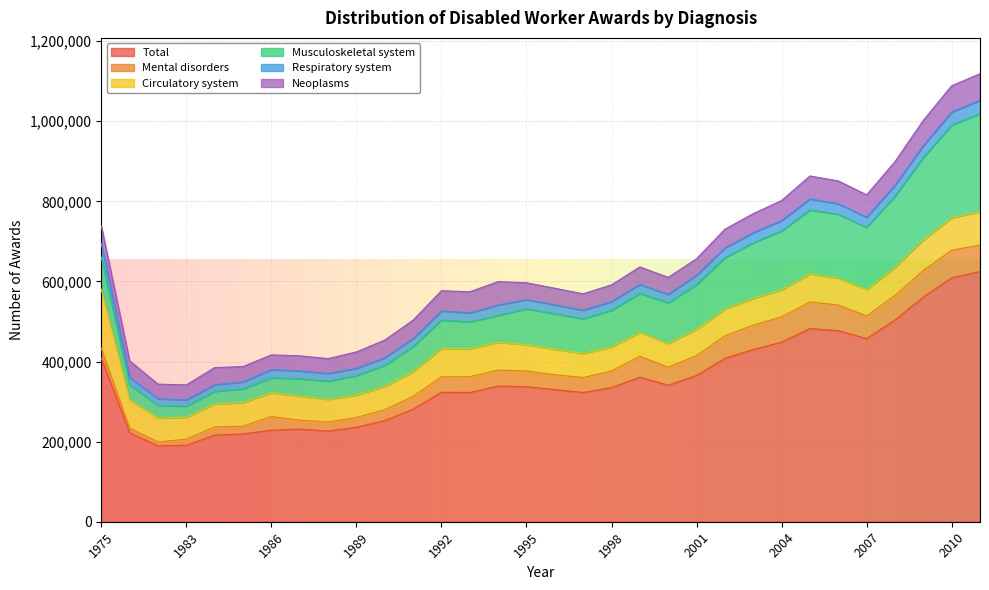

Where do Musculoskeletal system and Circulatory system first cross each other?

1990 and 1991